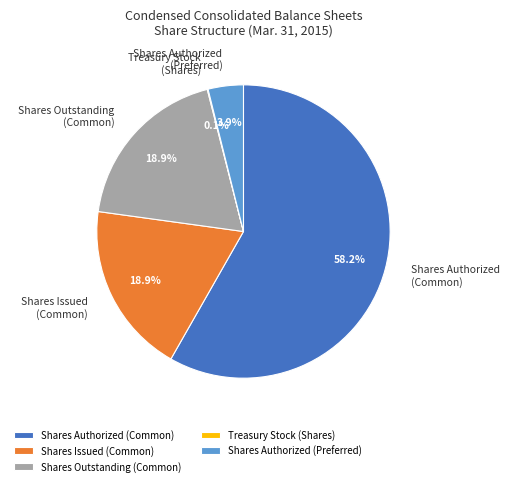

To the nearest percent, what is the average slice percentage?

20%